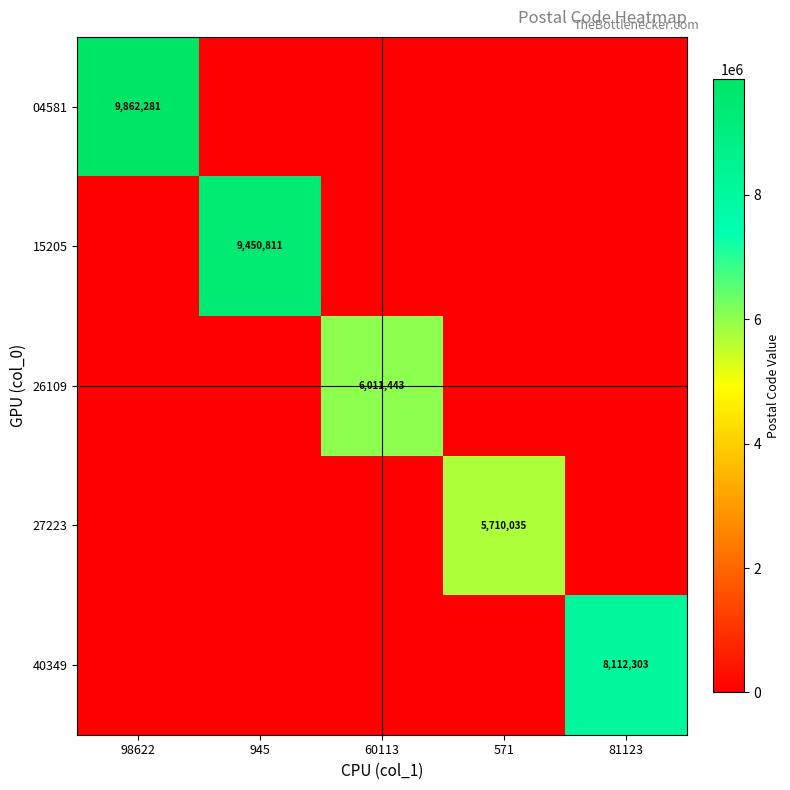

At which category does the chart reach its minimum across all series?

945